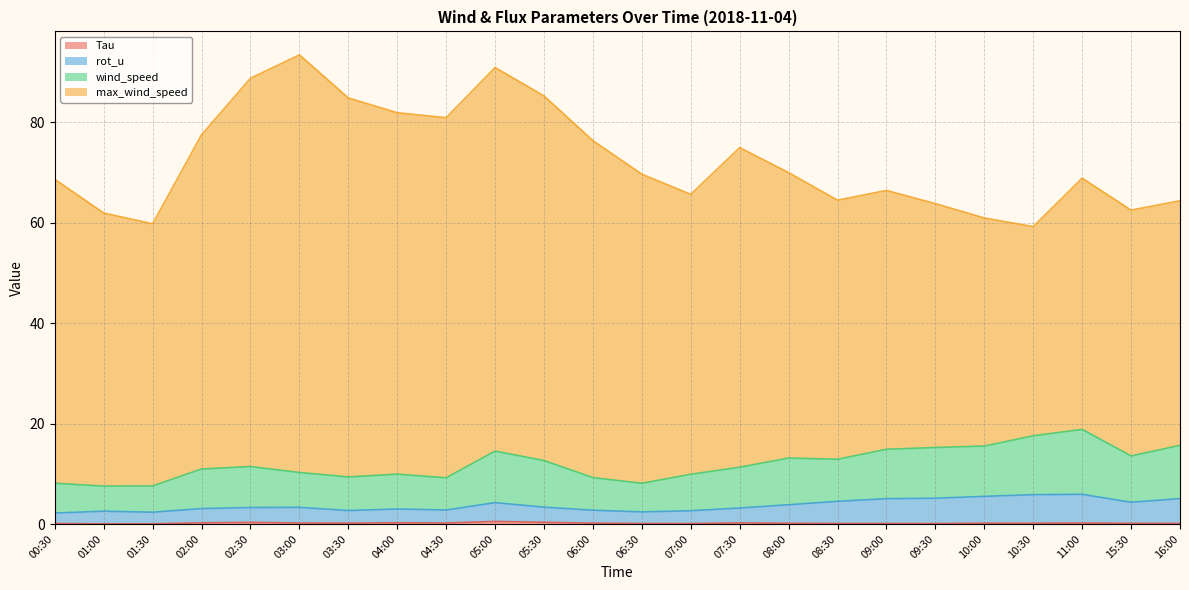

Does the chart have visible grid lines?

Yes